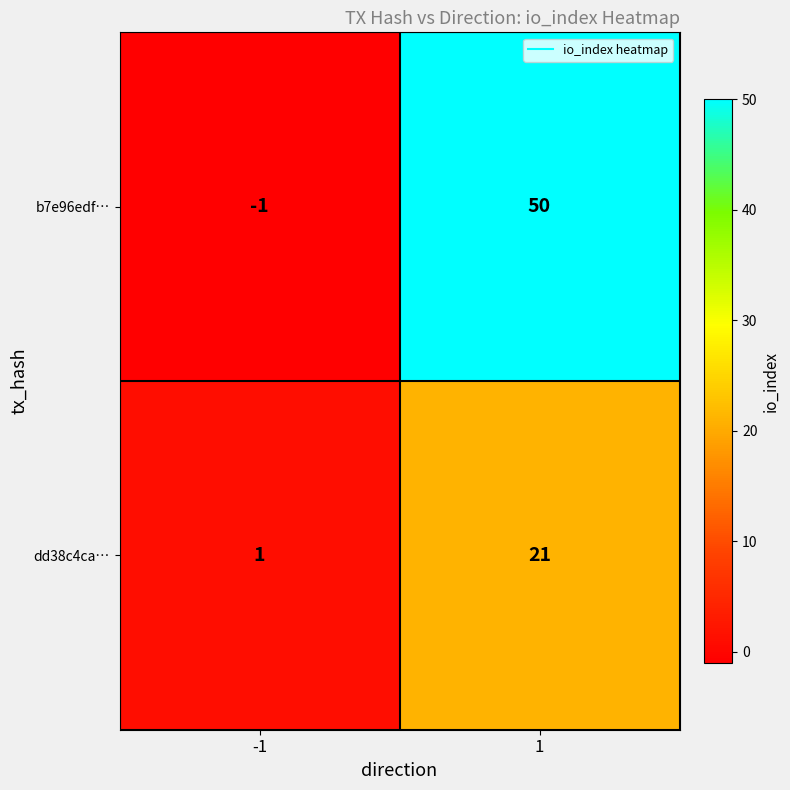

What is the difference between the dd38c4ca… values at -1 and 1?

20